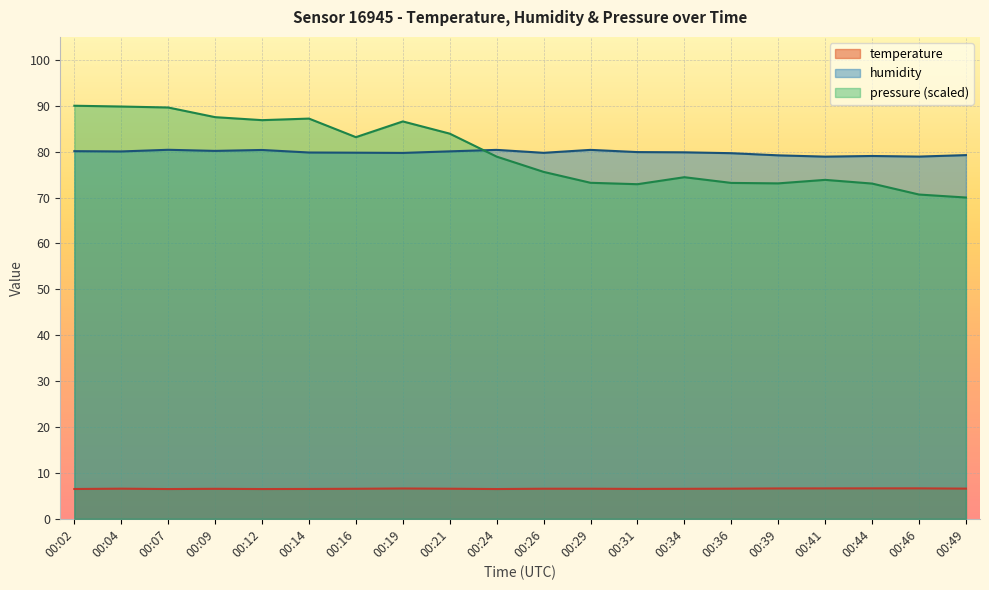

At 00:07, list the series in order from largest to smallest.

pressure (scaled), humidity, temperature